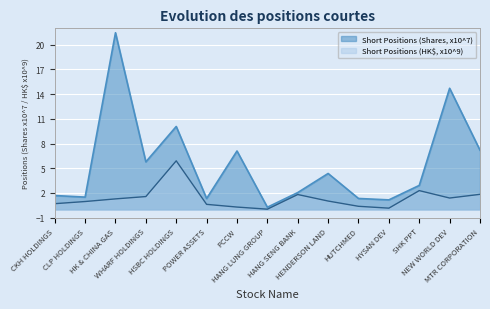

What is the sum of the Short Positions (HK$, x10^9) values at MTR CORPORATION and WHARF HOLDINGS?

3.4